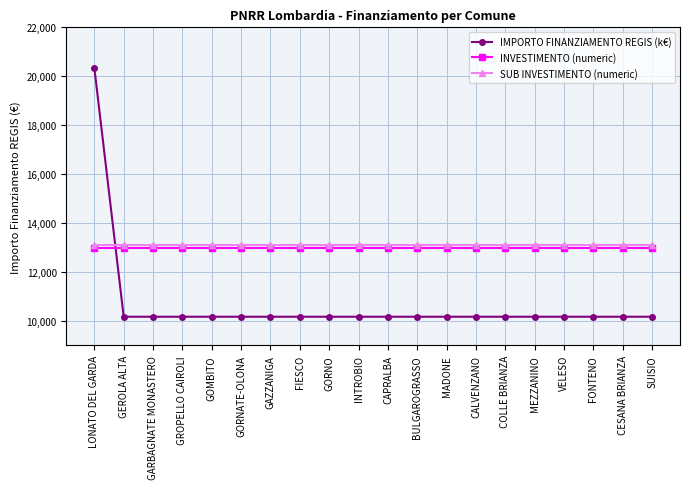

What is the sum of all INVESTIMENTO (numeric) values?

260000